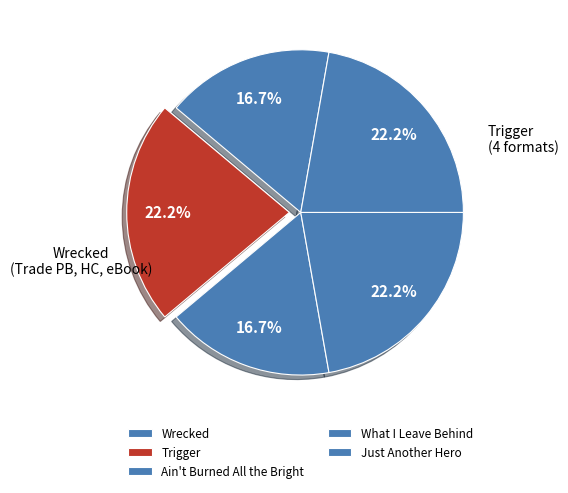

What is the smallest slice in the pie chart?

Wrecked